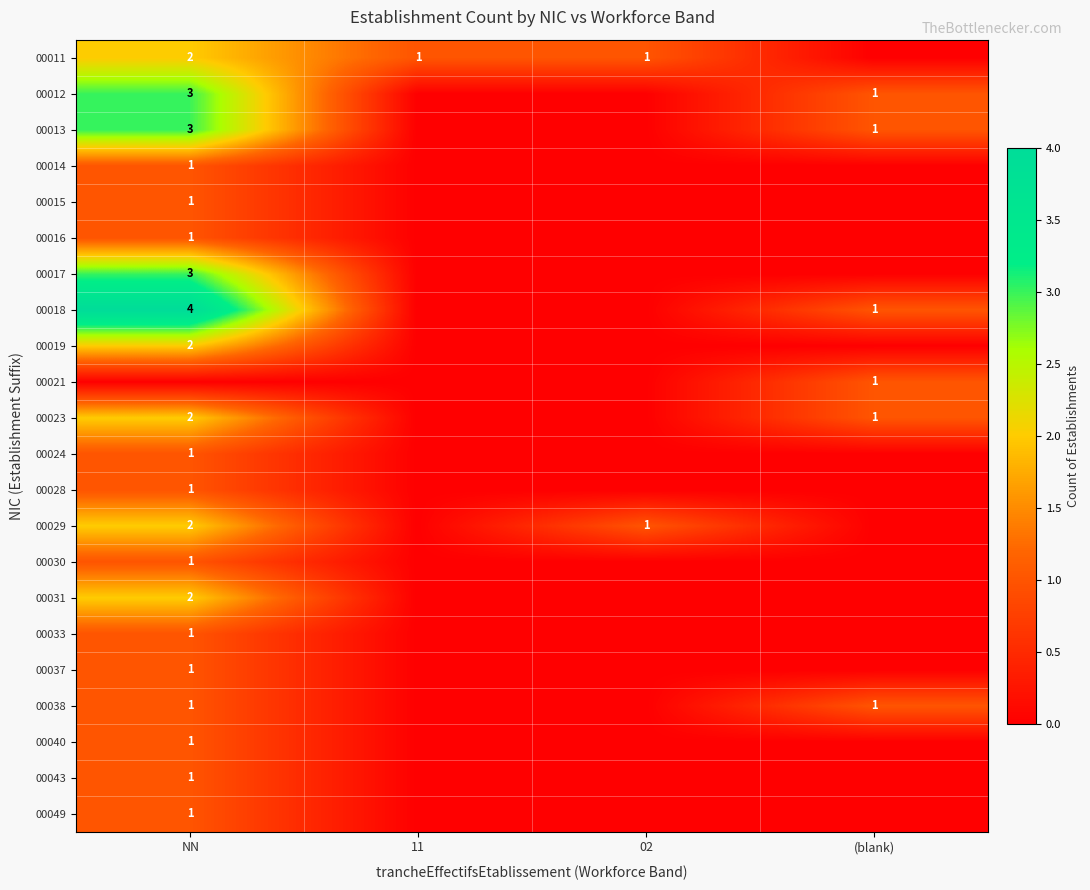

What is the difference between the highest and lowest values at NN?

4